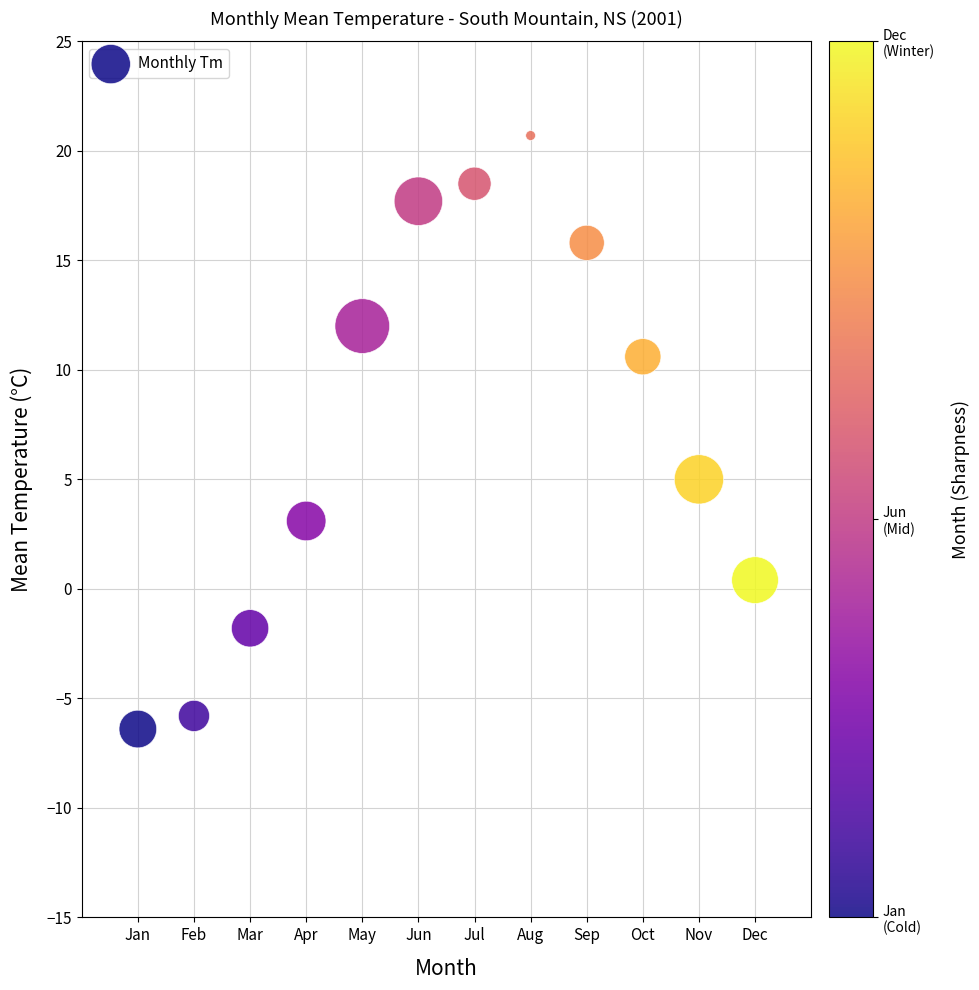

What Y value in the scatter plot is closest to 7?

5.0